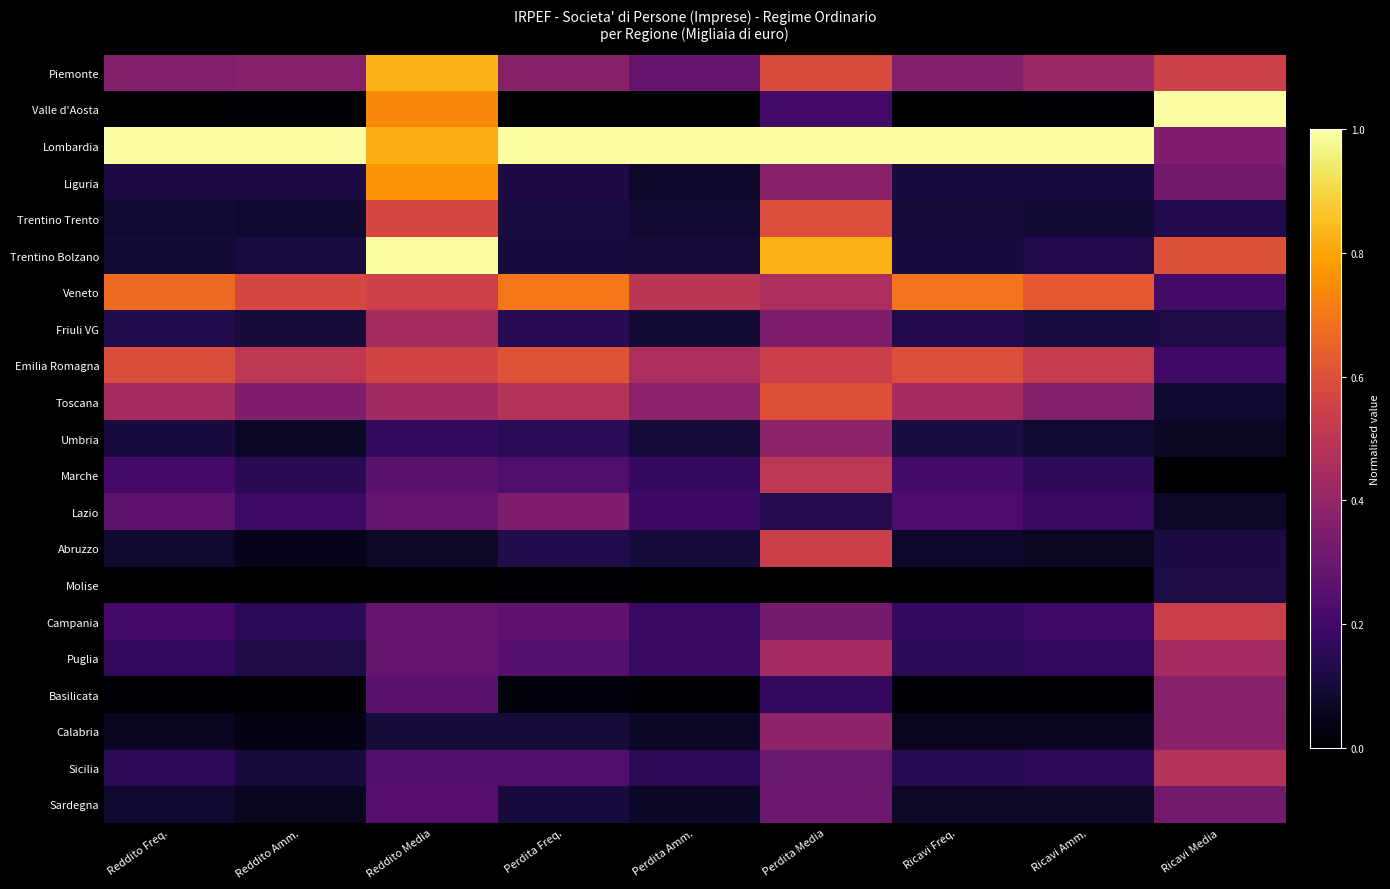

Reading left to right, transcribe all the data shown in this chart.

Piemonte: Reddito Freq.=0.4	Reddito Amm.=0.4	Reddito Media=0.8	Perdita Freq.=0.4	Perdita Amm.=0.3	Perdita Media=0.6	Ricavi Freq.=0.4	Ricavi Amm.=0.4	Ricavi Media=0.5
Valle d'Aosta: Reddito Freq.=0.0	Reddito Amm.=0.0	Reddito Media=0.7	Perdita Freq.=0.0	Perdita Amm.=0.0	Perdita Media=0.2	Ricavi Freq.=0.0	Ricavi Amm.=0.0	Ricavi Media=1.0
Lombardia: Reddito Freq.=1.0	Reddito Amm.=1.0	Reddito Media=0.8	Perdita Freq.=1.0	Perdita Amm.=1.0	Perdita Media=1.0	Ricavi Freq.=1.0	Ricavi Amm.=1.0	Ricavi Media=0.3
Liguria: Reddito Freq.=0.1	Reddito Amm.=0.1	Reddito Media=0.8	Perdita Freq.=0.1	Perdita Amm.=0.1	Perdita Media=0.4	Ricavi Freq.=0.1	Ricavi Amm.=0.1	Ricavi Media=0.3
Trentino Trento: Reddito Freq.=0.1	Reddito Amm.=0.1	Reddito Media=0.6	Perdita Freq.=0.1	Perdita Amm.=0.1	Perdita Media=0.6	Ricavi Freq.=0.1	Ricavi Amm.=0.1	Ricavi Media=0.1
Trentino Bolzano: Reddito Freq.=0.1	Reddito Amm.=0.1	Reddito Media=1.0	Perdita Freq.=0.1	Perdita Amm.=0.1	Perdita Media=0.8	Ricavi Freq.=0.1	Ricavi Amm.=0.1	Ricavi Media=0.6
Veneto: Reddito Freq.=0.7	Reddito Amm.=0.6	Reddito Media=0.5	Perdita Freq.=0.7	Perdita Amm.=0.5	Perdita Media=0.5	Ricavi Freq.=0.7	Ricavi Amm.=0.6	Ricavi Media=0.2
Friuli VG: Reddito Freq.=0.1	Reddito Amm.=0.1	Reddito Media=0.4	Perdita Freq.=0.1	Perdita Amm.=0.1	Perdita Media=0.3	Ricavi Freq.=0.1	Ricavi Amm.=0.1	Ricavi Media=0.1
Emilia Romagna: Reddito Freq.=0.6	Reddito Amm.=0.5	Reddito Media=0.6	Perdita Freq.=0.6	Perdita Amm.=0.5	Perdita Media=0.5	Ricavi Freq.=0.6	Ricavi Amm.=0.5	Ricavi Media=0.2
Toscana: Reddito Freq.=0.4	Reddito Amm.=0.4	Reddito Media=0.4	Perdita Freq.=0.5	Perdita Amm.=0.4	Perdita Media=0.6	Ricavi Freq.=0.4	Ricavi Amm.=0.4	Ricavi Media=0.1
Umbria: Reddito Freq.=0.1	Reddito Amm.=0.1	Reddito Media=0.2	Perdita Freq.=0.1	Perdita Amm.=0.1	Perdita Media=0.4	Ricavi Freq.=0.1	Ricavi Amm.=0.1	Ricavi Media=0.1
Marche: Reddito Freq.=0.2	Reddito Amm.=0.1	Reddito Media=0.3	Perdita Freq.=0.2	Perdita Amm.=0.2	Perdita Media=0.5	Ricavi Freq.=0.2	Ricavi Amm.=0.2	Ricavi Media=0.0
Lazio: Reddito Freq.=0.3	Reddito Amm.=0.2	Reddito Media=0.3	Perdita Freq.=0.3	Perdita Amm.=0.2	Perdita Media=0.1	Ricavi Freq.=0.2	Ricavi Amm.=0.2	Ricavi Media=0.1
Abruzzo: Reddito Freq.=0.1	Reddito Amm.=0.0	Reddito Media=0.1	Perdita Freq.=0.1	Perdita Amm.=0.1	Perdita Media=0.5	Ricavi Freq.=0.1	Ricavi Amm.=0.1	Ricavi Media=0.1
Molise: Reddito Freq.=0.0	Reddito Amm.=0.0	Reddito Media=0.0	Perdita Freq.=0.0	Perdita Amm.=0.0	Perdita Media=0.0	Ricavi Freq.=0.0	Ricavi Amm.=0.0	Ricavi Media=0.1
Campania: Reddito Freq.=0.2	Reddito Amm.=0.1	Reddito Media=0.3	Perdita Freq.=0.3	Perdita Amm.=0.2	Perdita Media=0.3	Ricavi Freq.=0.2	Ricavi Amm.=0.2	Ricavi Media=0.5
Puglia: Reddito Freq.=0.2	Reddito Amm.=0.1	Reddito Media=0.3	Perdita Freq.=0.2	Perdita Amm.=0.2	Perdita Media=0.4	Ricavi Freq.=0.2	Ricavi Amm.=0.2	Ricavi Media=0.4
Basilicata: Reddito Freq.=0.0	Reddito Amm.=0.0	Reddito Media=0.3	Perdita Freq.=0.0	Perdita Amm.=0.0	Perdita Media=0.2	Ricavi Freq.=0.0	Ricavi Amm.=0.0	Ricavi Media=0.4
Calabria: Reddito Freq.=0.1	Reddito Amm.=0.0	Reddito Media=0.1	Perdita Freq.=0.1	Perdita Amm.=0.1	Perdita Media=0.4	Ricavi Freq.=0.1	Ricavi Amm.=0.1	Ricavi Media=0.4
Sicilia: Reddito Freq.=0.2	Reddito Amm.=0.1	Reddito Media=0.2	Perdita Freq.=0.2	Perdita Amm.=0.2	Perdita Media=0.3	Ricavi Freq.=0.1	Ricavi Amm.=0.2	Ricavi Media=0.5
Sardegna: Reddito Freq.=0.1	Reddito Amm.=0.1	Reddito Media=0.3	Perdita Freq.=0.1	Perdita Amm.=0.1	Perdita Media=0.3	Ricavi Freq.=0.1	Ricavi Amm.=0.1	Ricavi Media=0.3